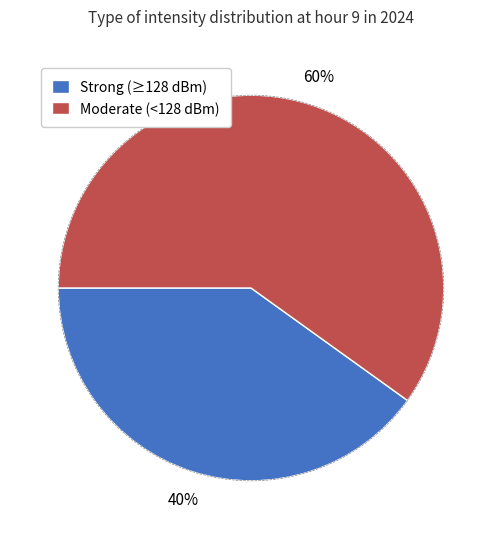

Which slice represents more than half of the pie?

Moderate (<128 dBm)